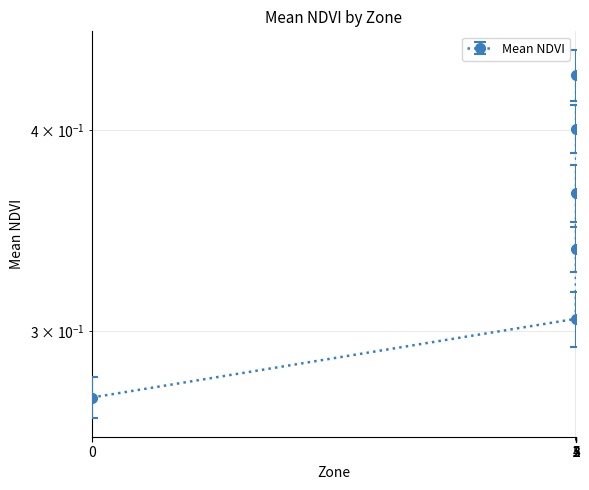

Reading right to left, what are all the values shown in this chart?

0.4	0.4	0.4	0.3	0.3	0.3